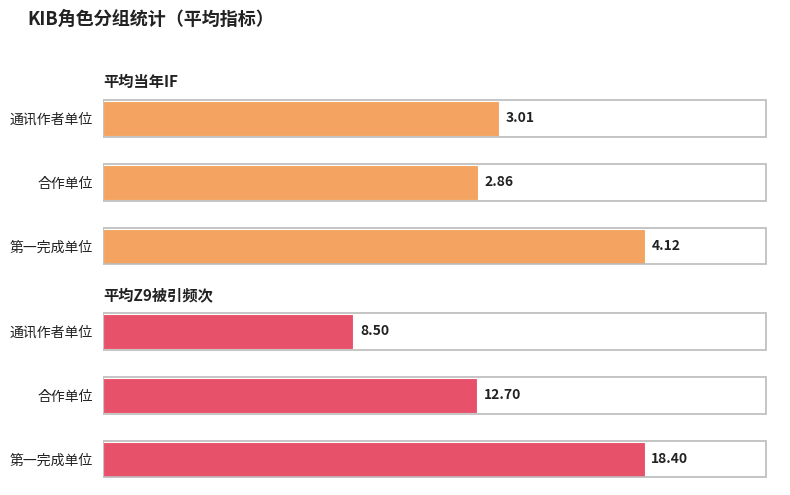

The 平均当年IF series shows 2.9 at 合作单位. True or false?

True